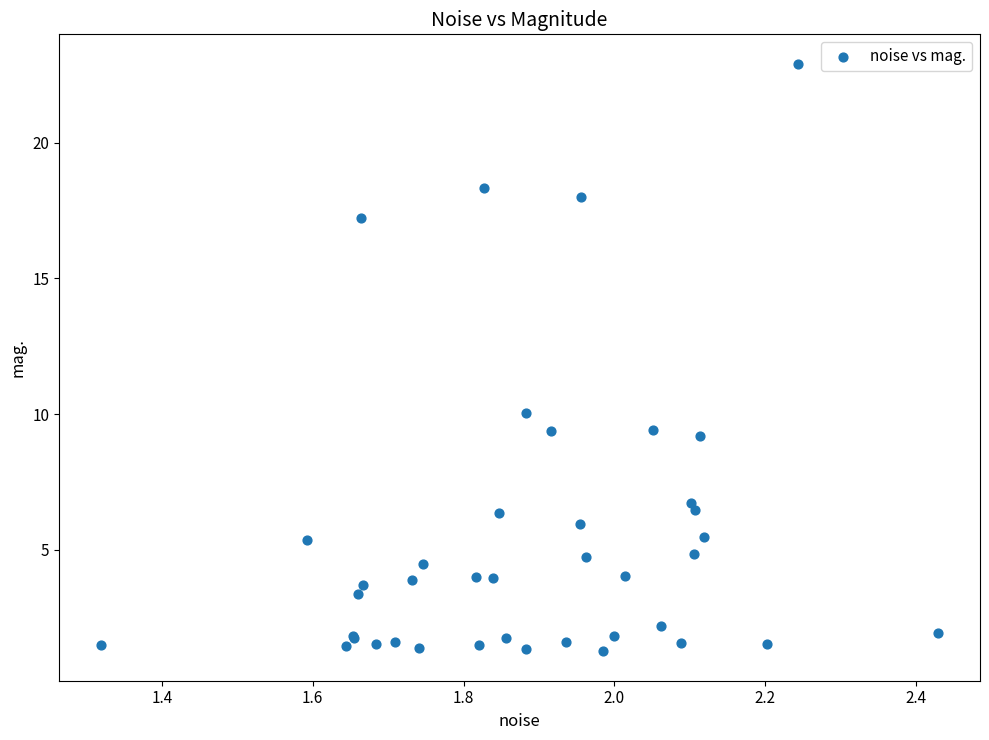

What Y value in the scatter plot is closest to 12?

10.0